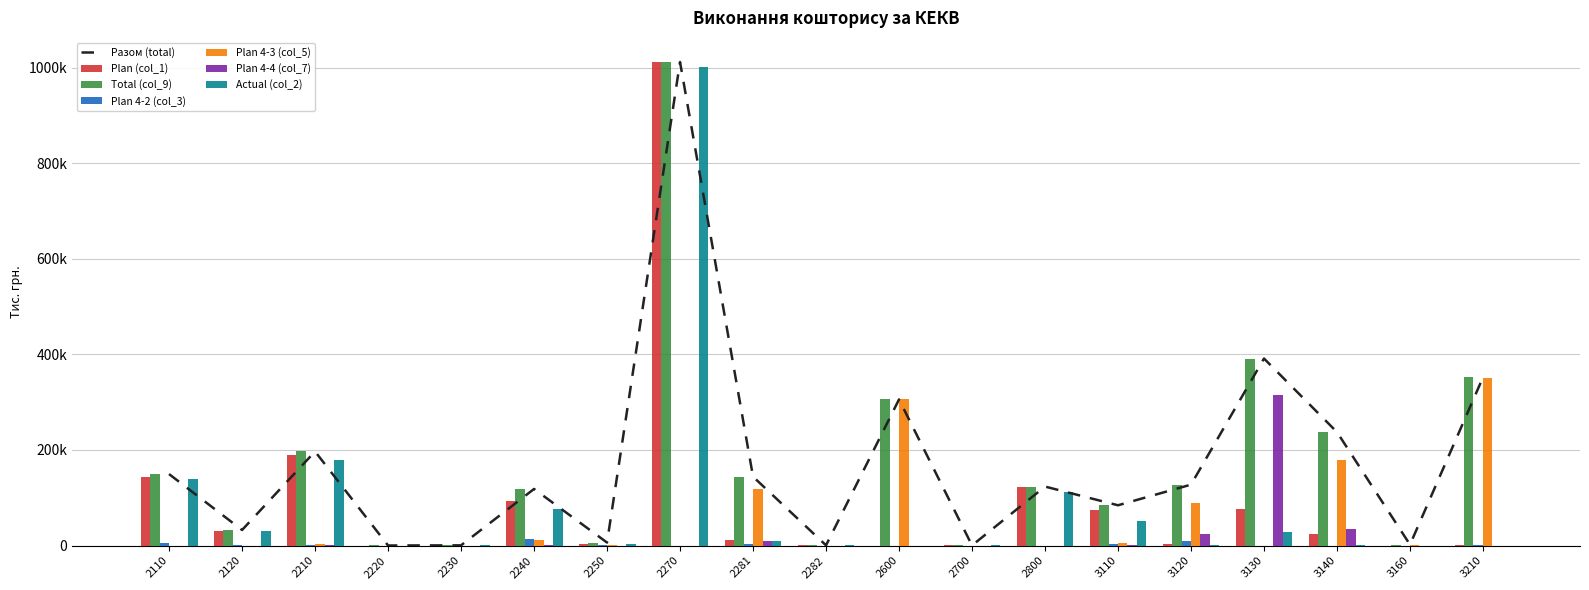

What is the spread (max minus min) of values at 3160?

2003.5